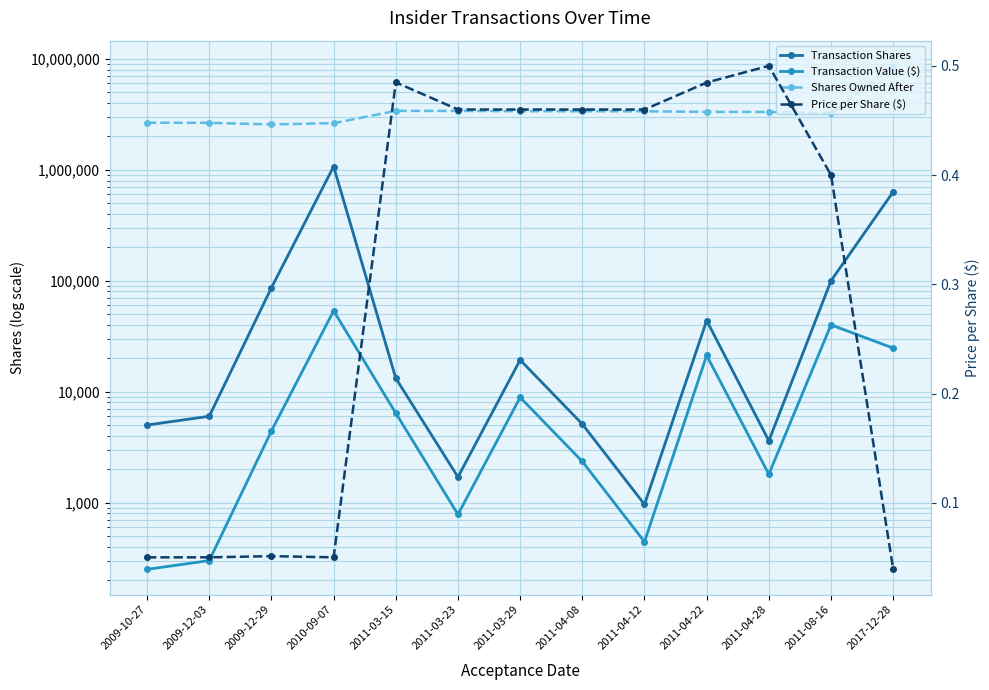

What position from the left is 2011-04-08?

8